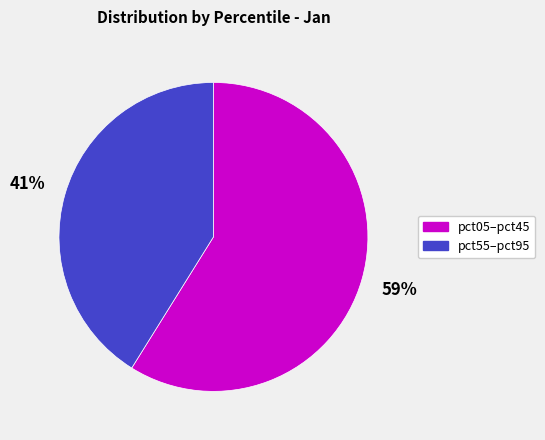

Is there a majority slice in this chart?

Yes